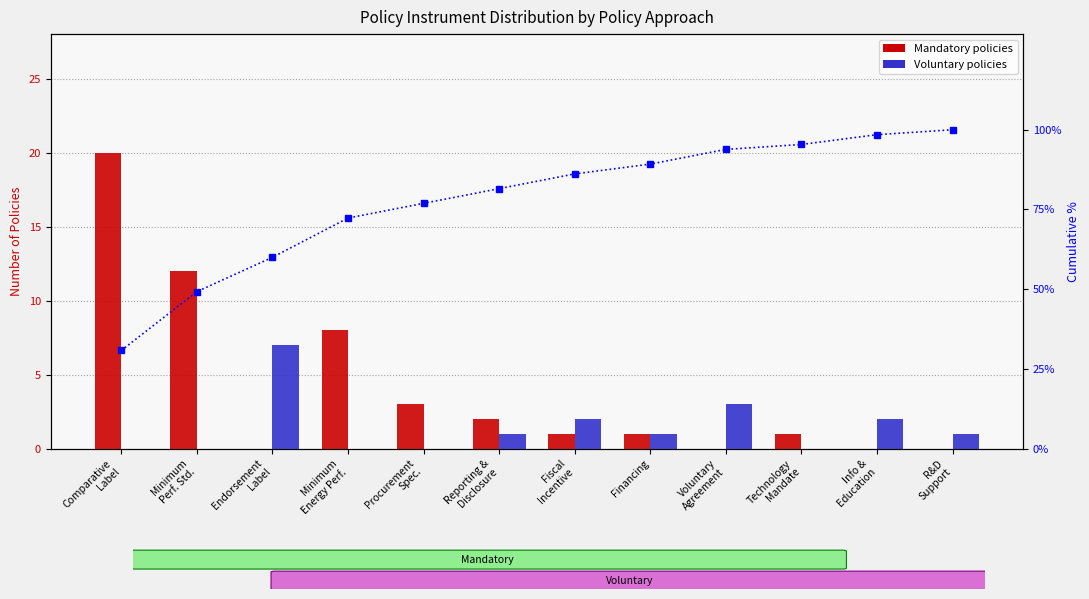

List the labels in order of Mandatory value, smallest first.

Endorsement
Label, Voluntary
Agreement, Info &
Education, R&D
Support, Fiscal
Incentive, Financing, Technology
Mandate, Reporting &
Disclosure, Procurement
Spec., Minimum
Energy Perf., Minimum
Perf. Std., Comparative
Label